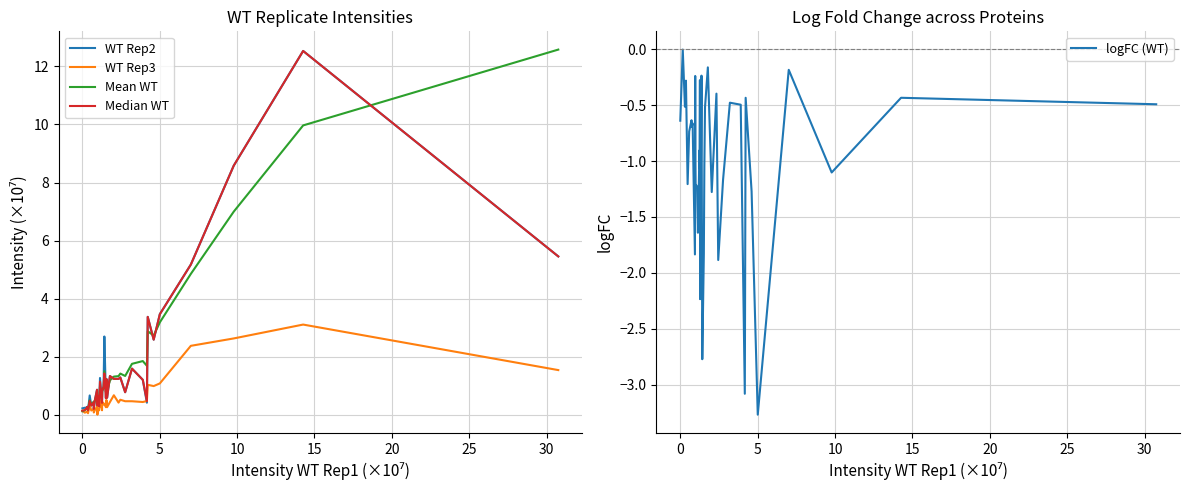

What is the sum of all Mean WT values?

69.7